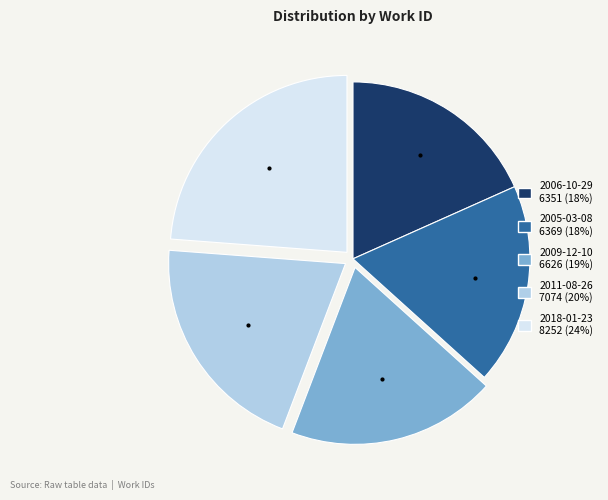

Which slice is the largest?

2018-01-23